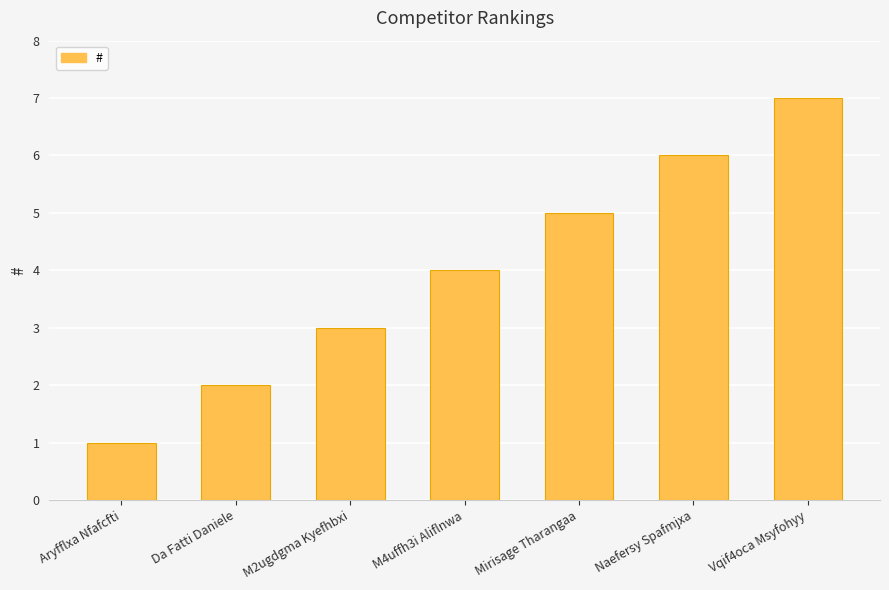

The value at Naefersy Spafmjxa is 9. True or false?

False